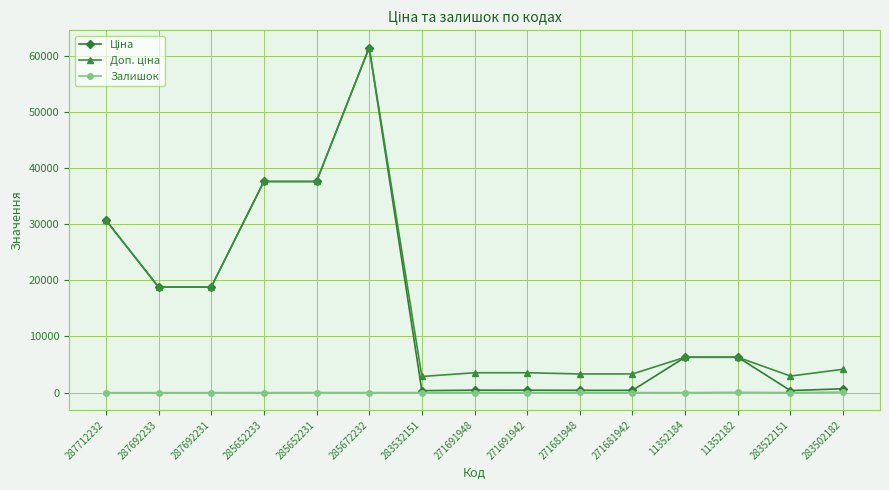

What position from the left is 285652233?

4